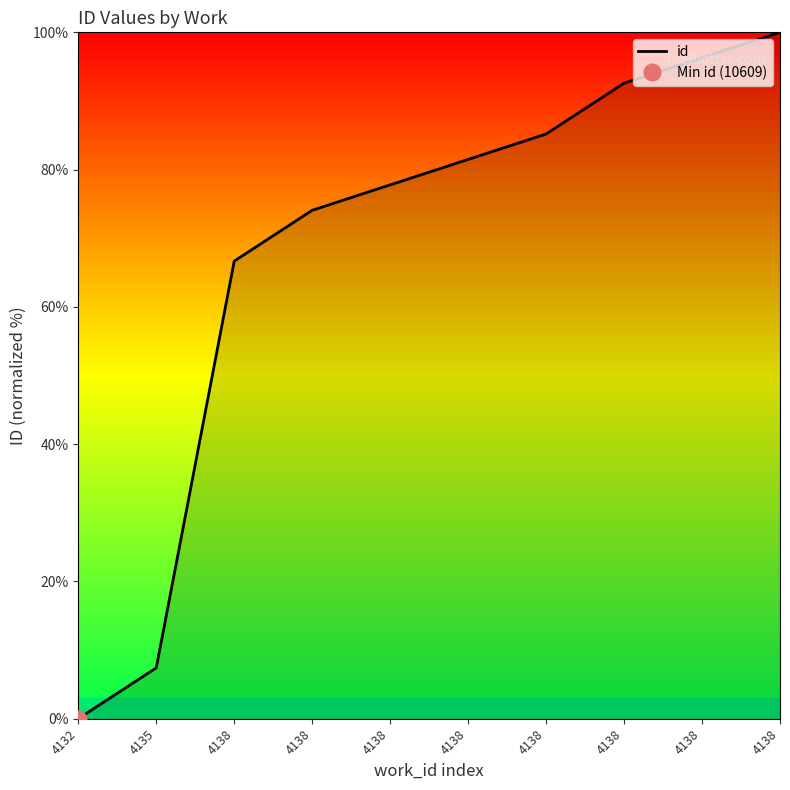

How many lines are shown in the chart?

1